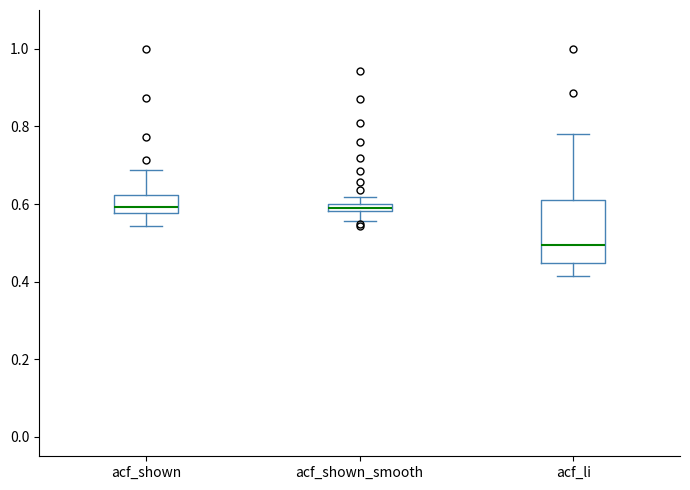

Where is the upper edge of the box for acf_shown on the y-axis? The values are not printed on the chart, so give them approximately, as read against the axis.

0.62